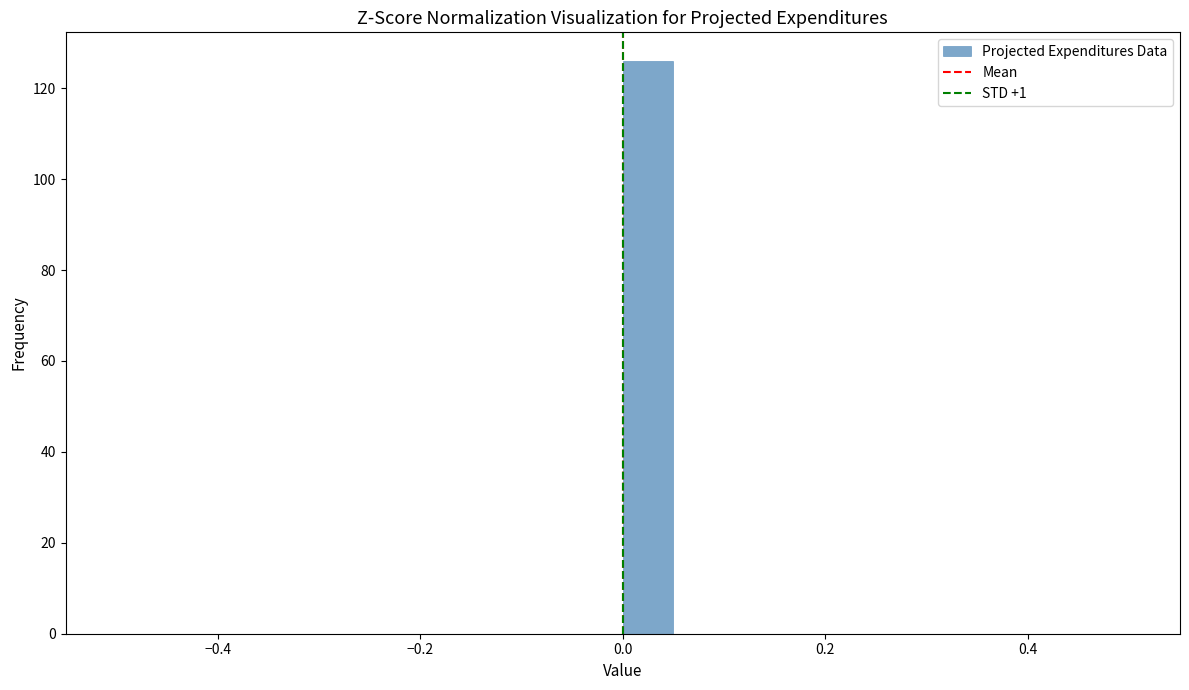

Read against the x-axis, roughly where is the centre of the tallest bar?

0.02